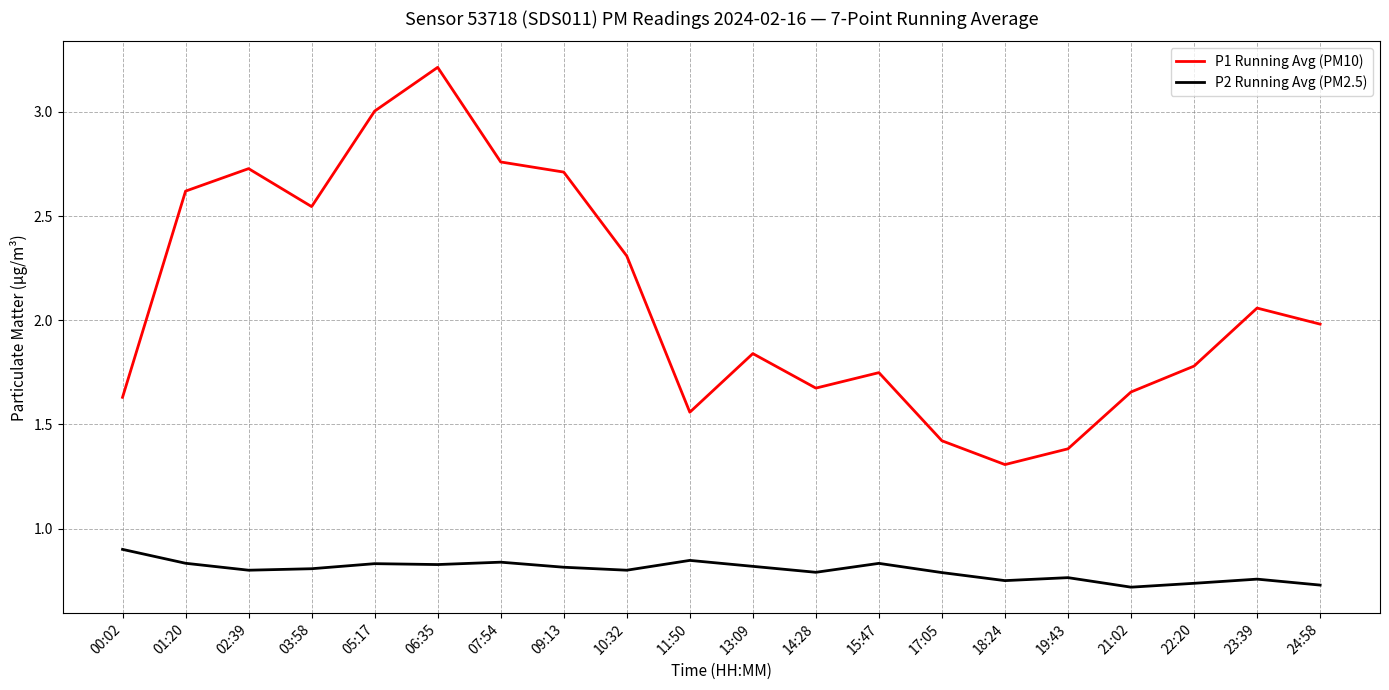

Between 02:39 and 17:05, which series saw the biggest shift?

P1 Running Avg (PM10)